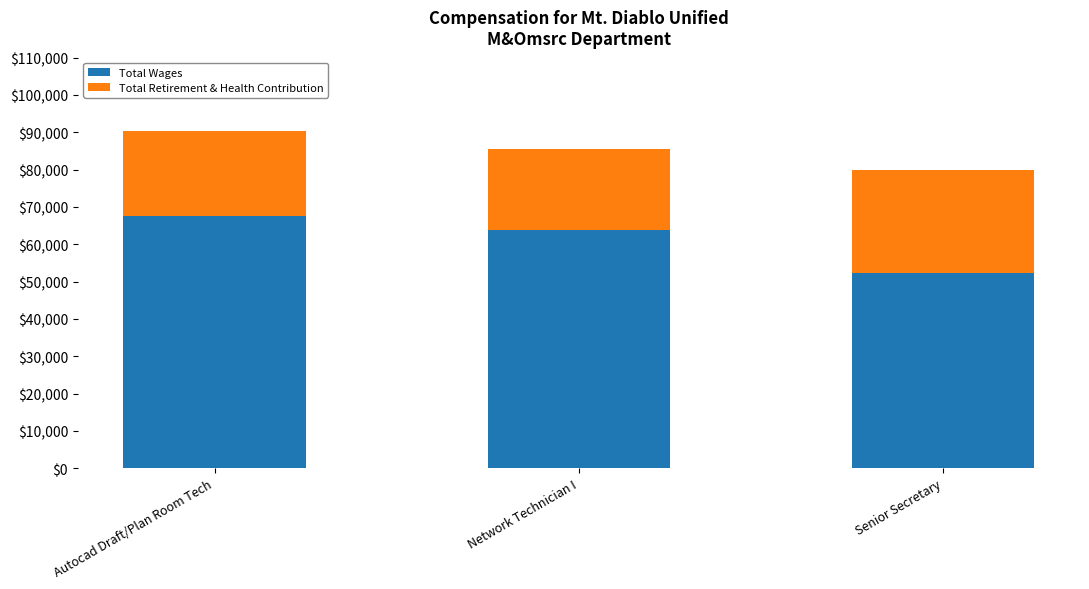

What value does the Total Wages series have at Network Technician I?

63877